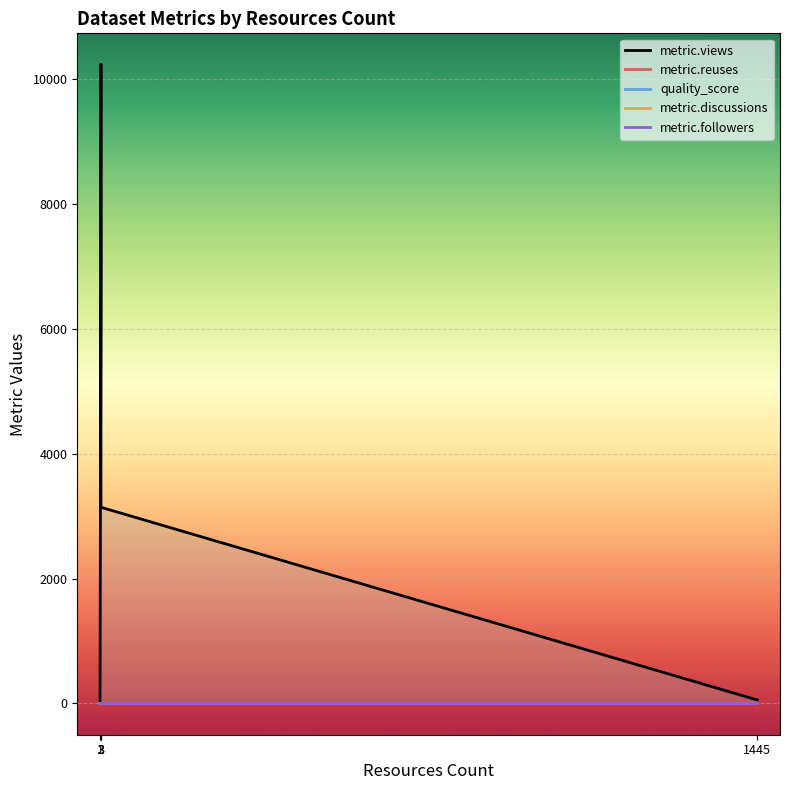

Between 1 and 3, which series saw the biggest shift?

metric.views